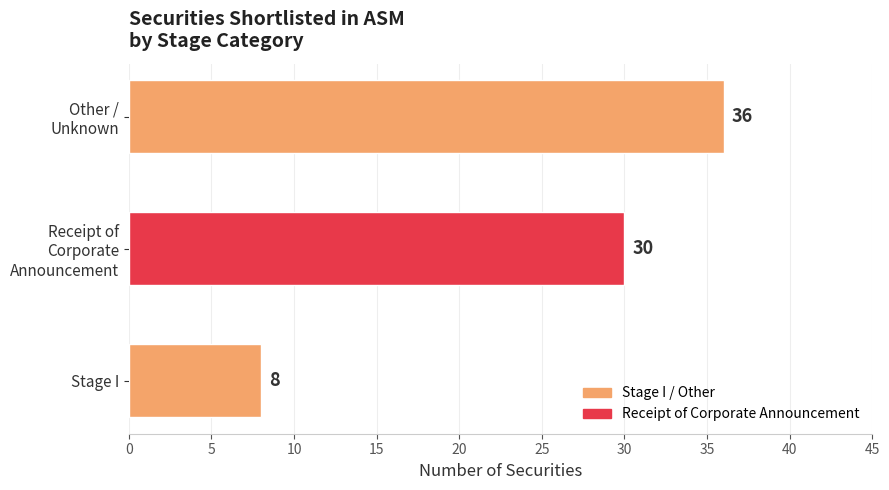

True or false: the data shows 8 at Stage I.

True